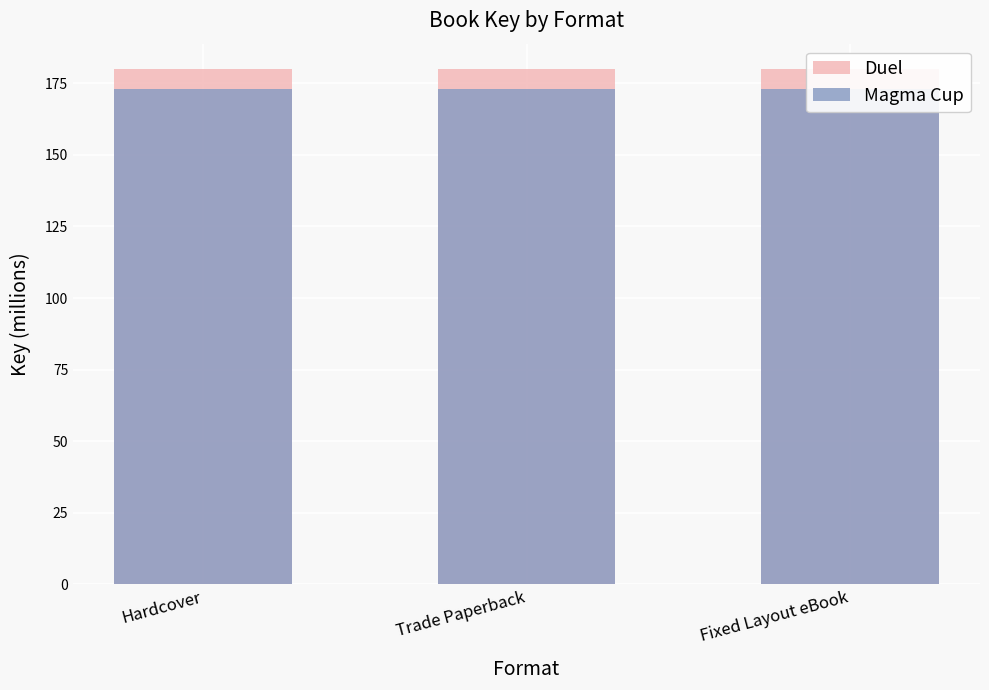

Which series has the largest range (max minus min)?

Duel